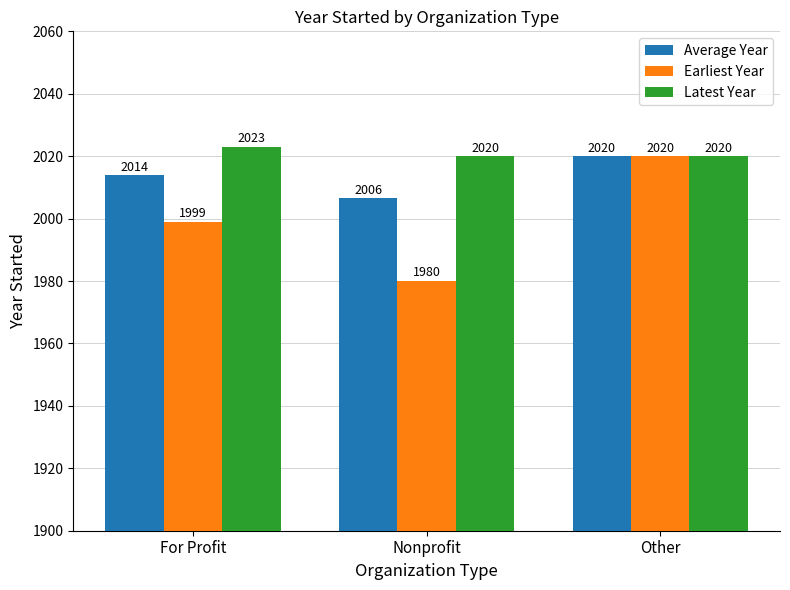

What is the difference between the Earliest Year values at Other and Nonprofit?

40.0